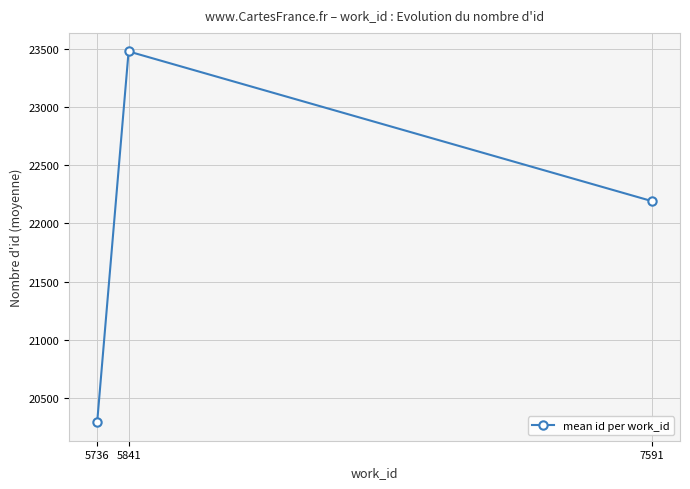

Rank the categories by value from lowest to highest.

5736, 7591, 5841